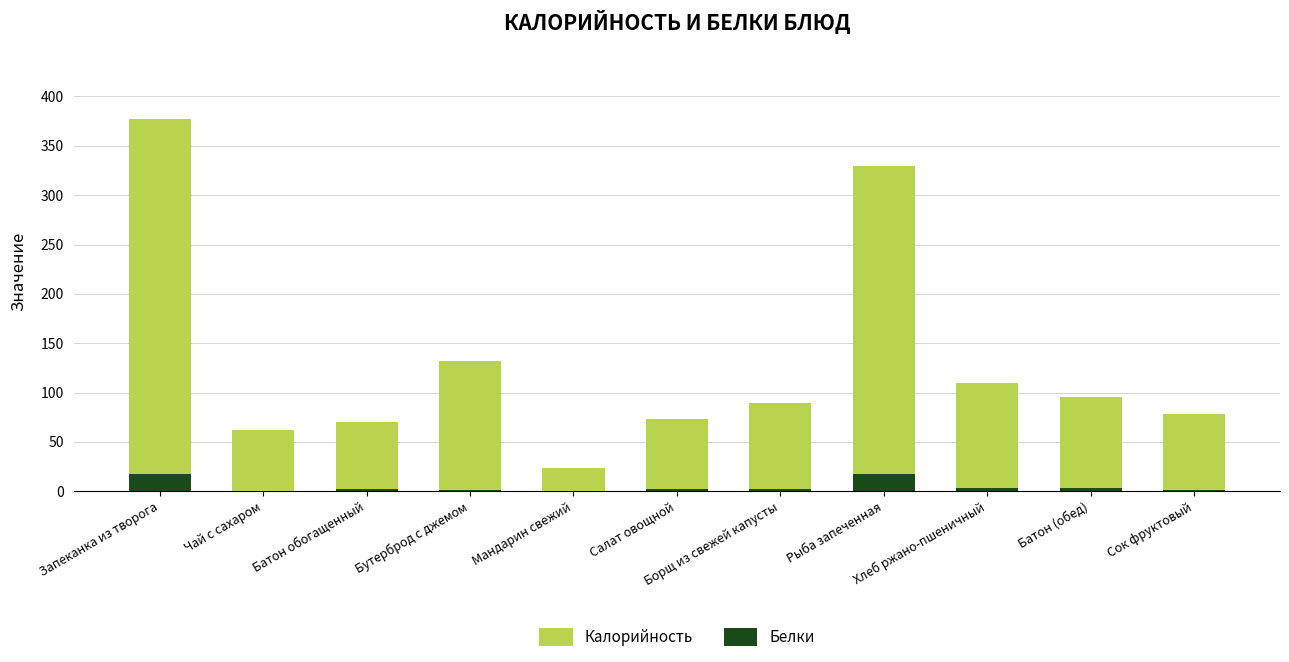

What is the greatest value displayed?

377.0